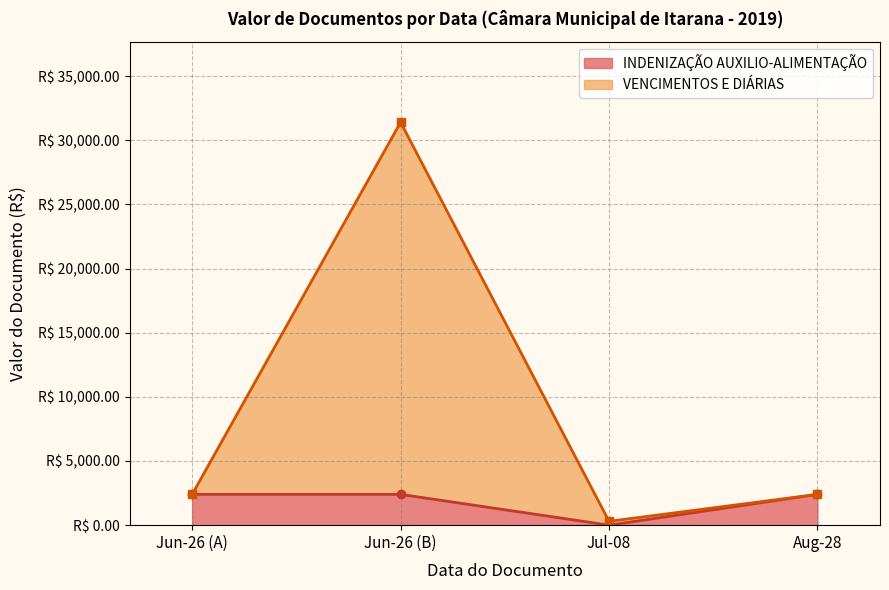

Approximately how many times larger is the value at 2019-08-28 compared to 2019-07-08?

8.0